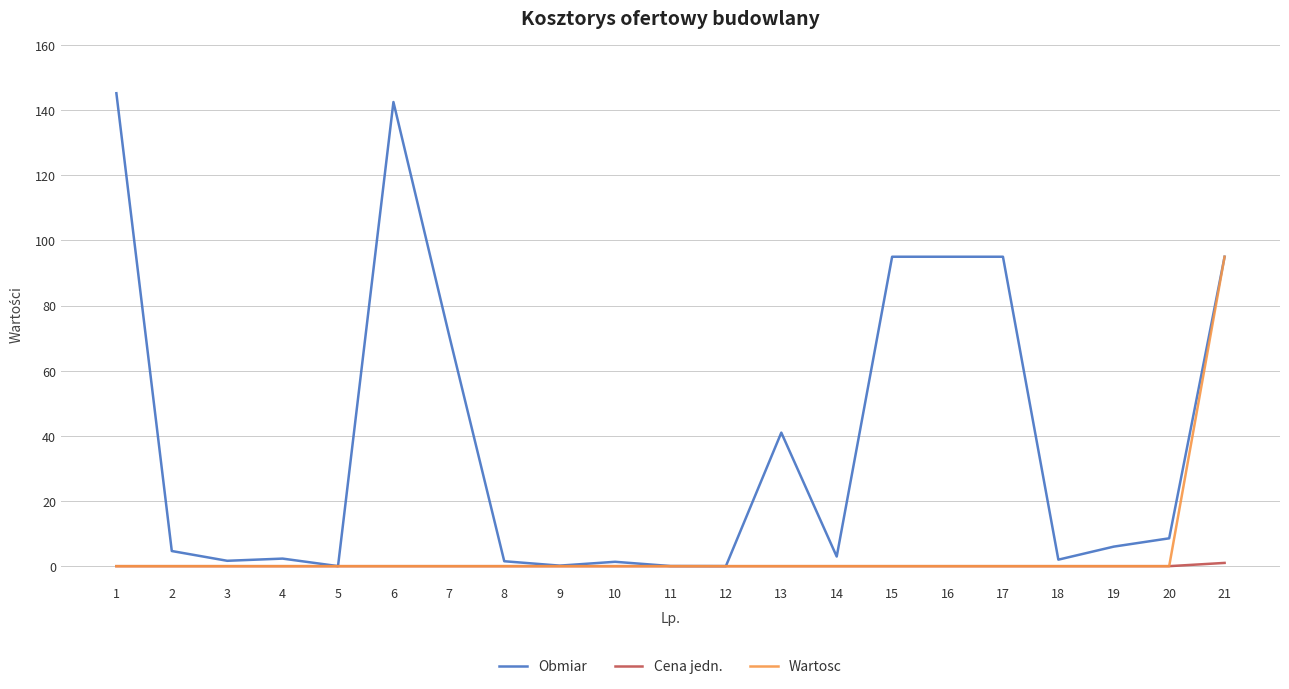

What is the spread (max minus min) of values at 8?

1.5